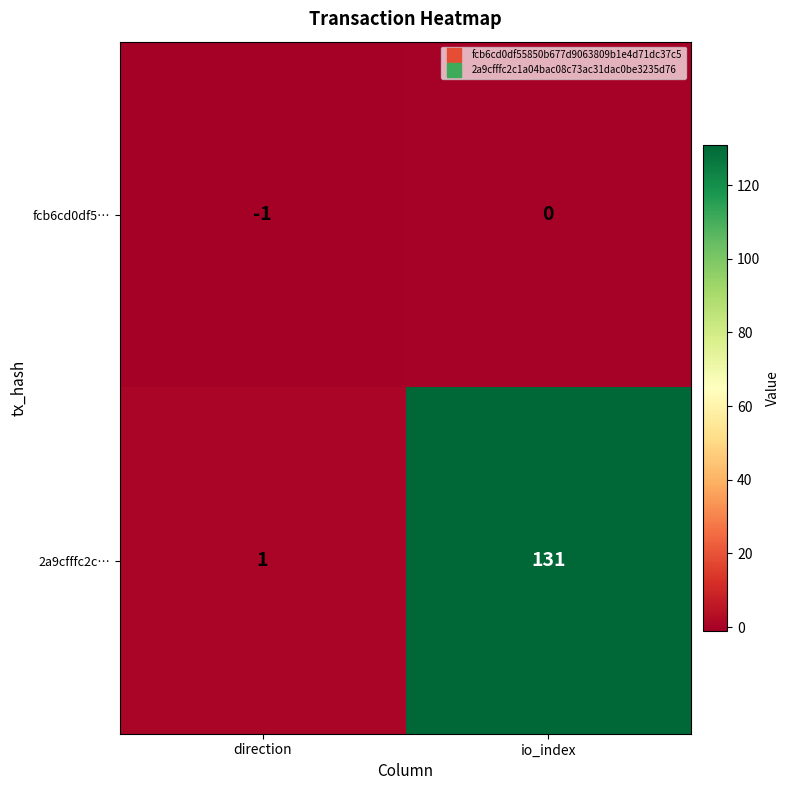

What is the average value of the 2a9cfffc2c… series?

66